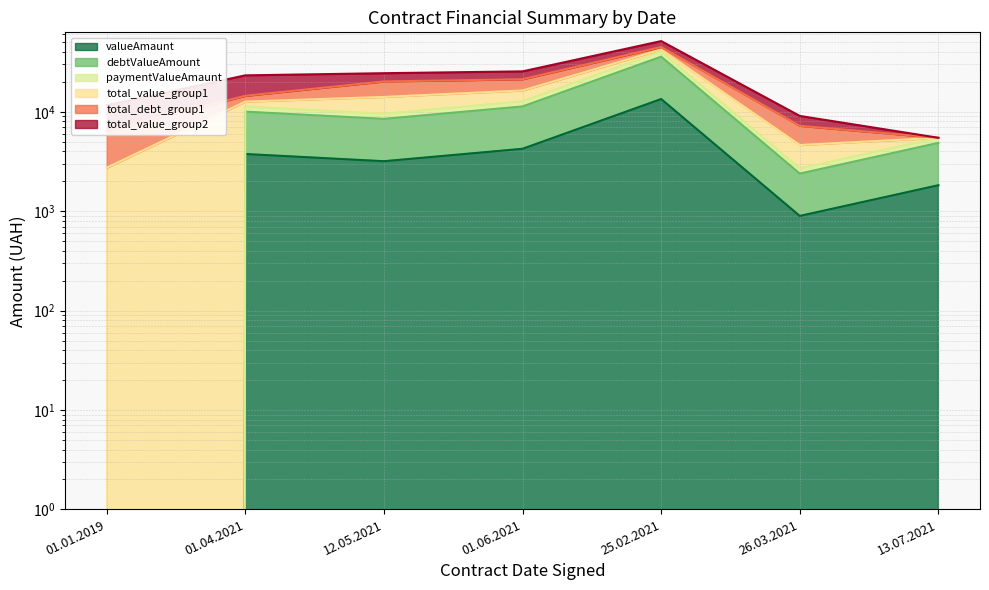

Which category has the highest value in the valueAmaunt series?

25.02.2021